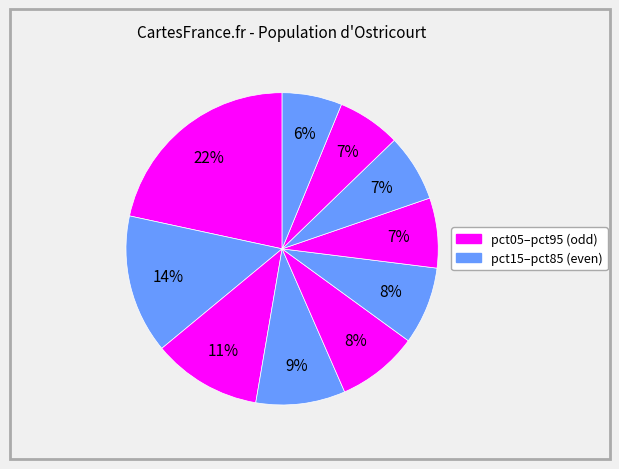

To the nearest percent, what is the average slice percentage?

10%